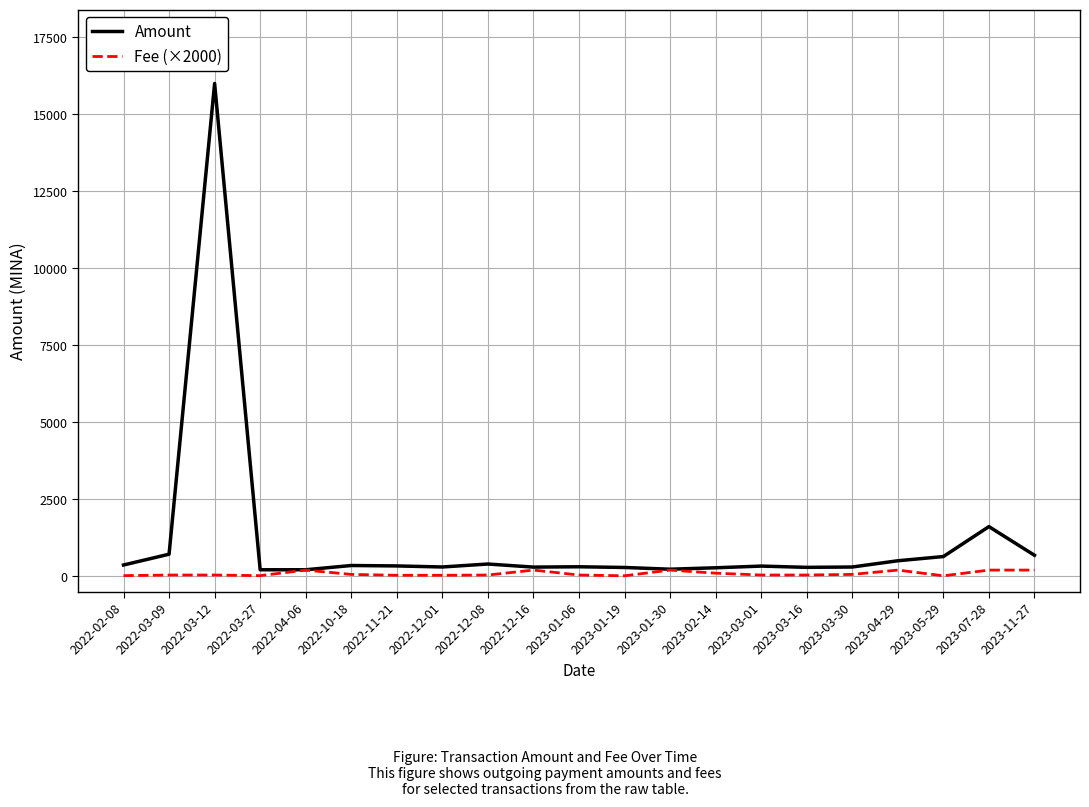

What are all the series names shown in the legend?

Amount, Fee (×2000)